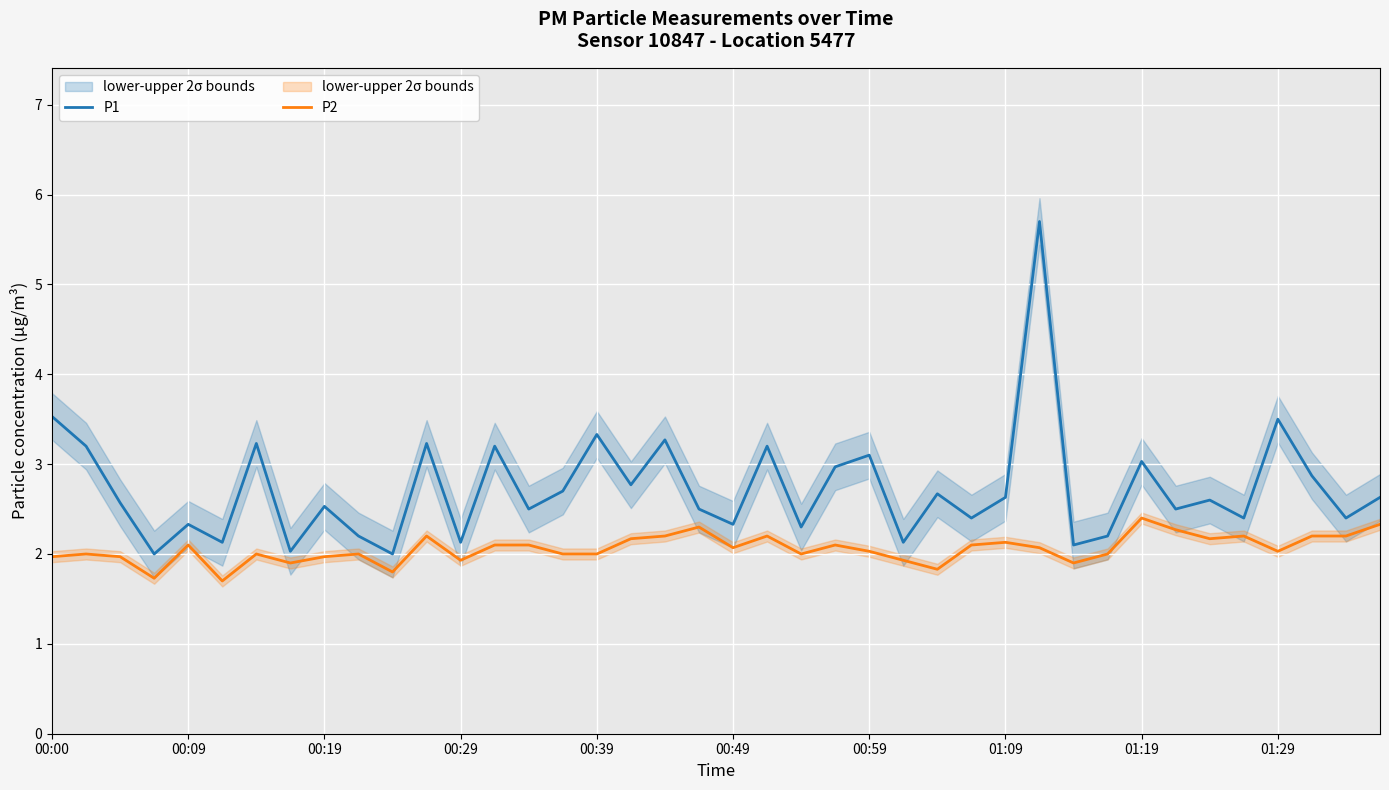

True or false: P2 has a value of 2.1 at 01:09.

True